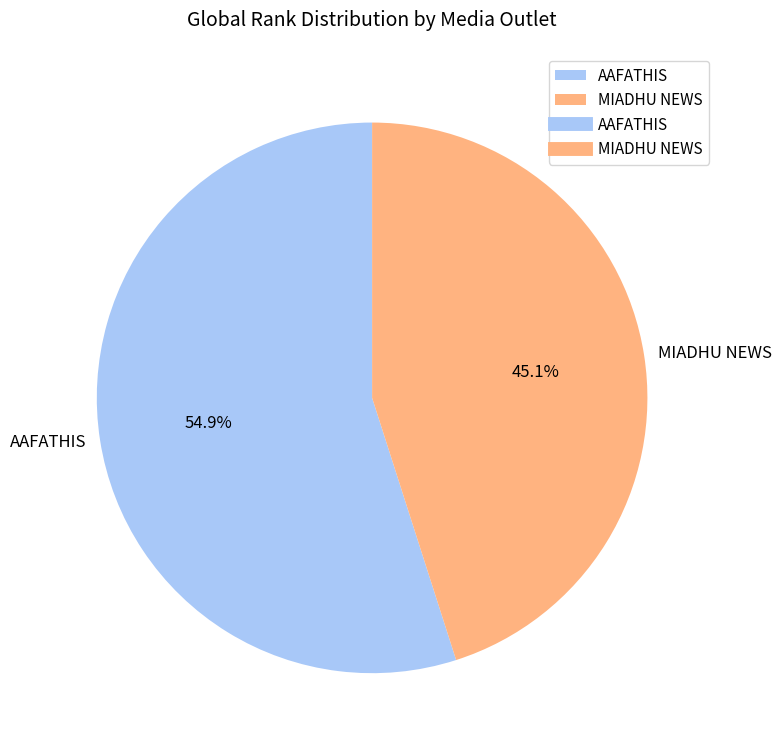

Count the number of slices in the pie.

2